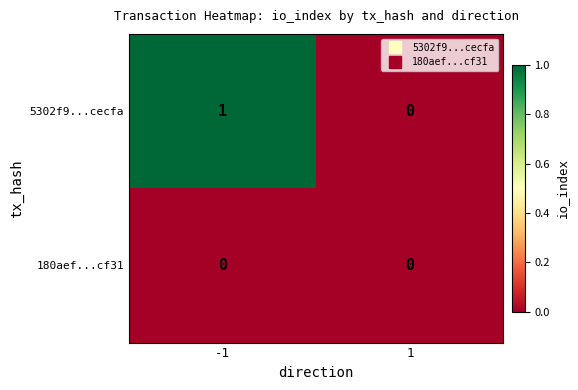

How many distinct data groups are displayed?

2